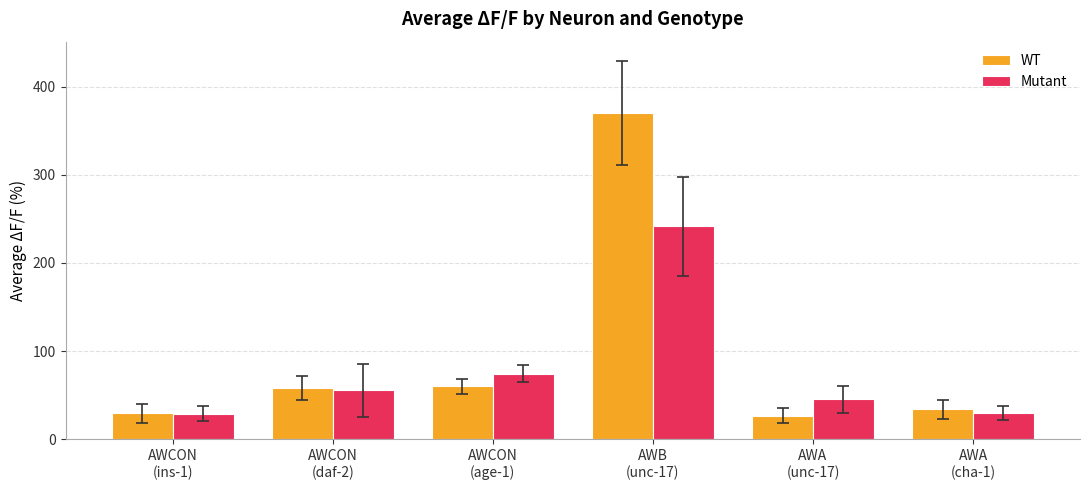

The value of Mutant at AWCON
(age-1) is 74.4. True or false?

True